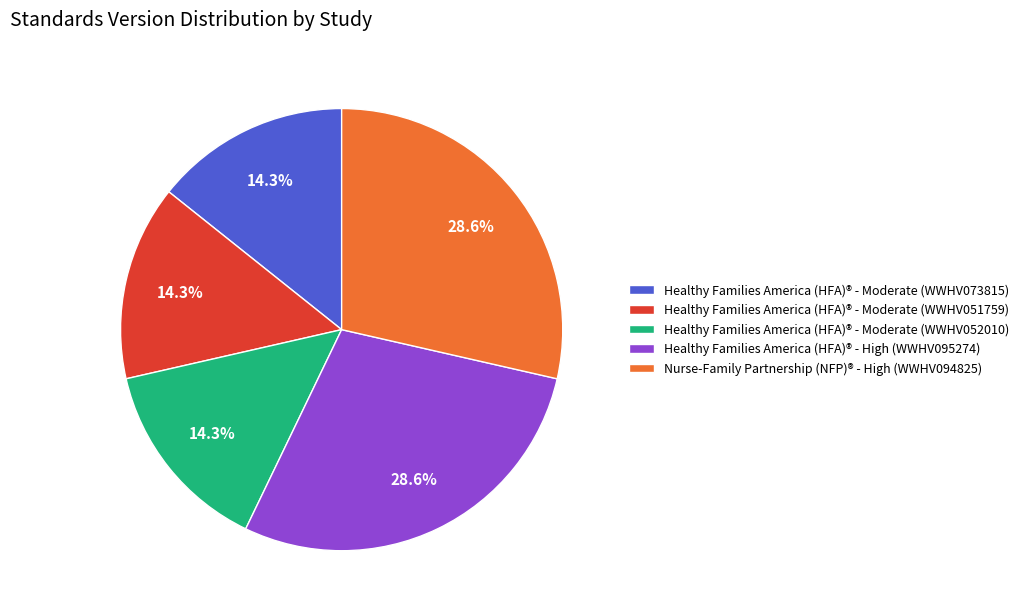

Is it true that Healthy Families America (HFA)® - Moderate (WWHV073815) is 8% of the pie?

False